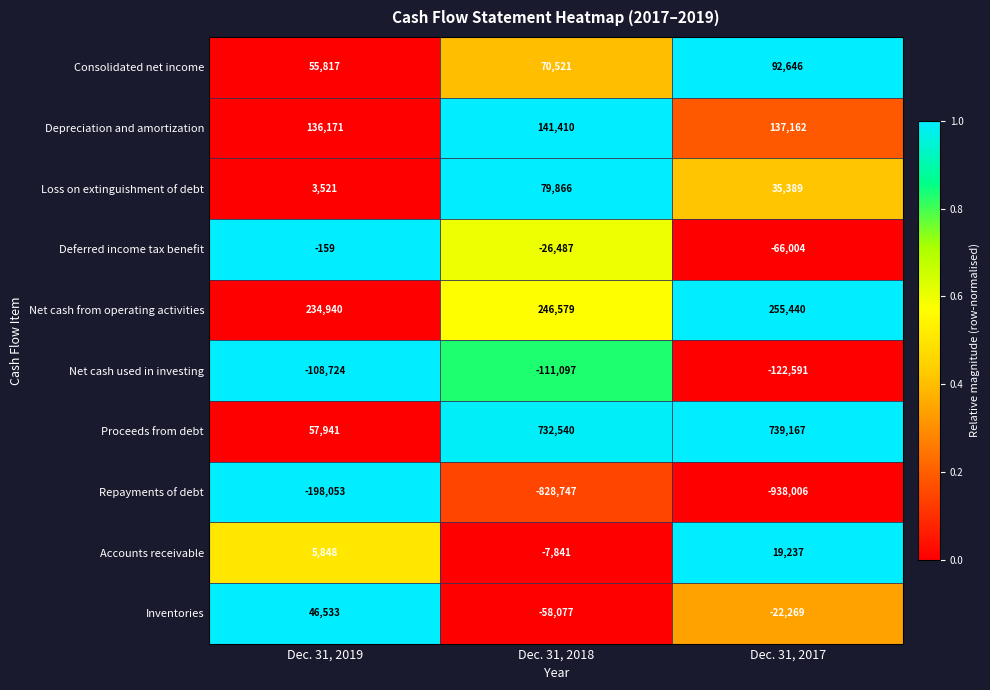

Reading left to right, list all the values displayed in this chart.

Consolidated net income: Dec. 31, 2019=55817	Dec. 31, 2018=70521	Dec. 31, 2017=92646
Depreciation and amortization: Dec. 31, 2019=136171	Dec. 31, 2018=141410	Dec. 31, 2017=137162
Loss on extinguishment of debt: Dec. 31, 2019=3521	Dec. 31, 2018=79866	Dec. 31, 2017=35389
Deferred income tax benefit: Dec. 31, 2019=-159	Dec. 31, 2018=-26487	Dec. 31, 2017=-66004
Net cash from operating activities: Dec. 31, 2019=234940	Dec. 31, 2018=246579	Dec. 31, 2017=255440
Net cash used in investing: Dec. 31, 2019=-108724	Dec. 31, 2018=-111097	Dec. 31, 2017=-122591
Proceeds from debt: Dec. 31, 2019=57941	Dec. 31, 2018=732540	Dec. 31, 2017=739167
Repayments of debt: Dec. 31, 2019=-198053	Dec. 31, 2018=-828747	Dec. 31, 2017=-938006
Accounts receivable: Dec. 31, 2019=5848	Dec. 31, 2018=-7841	Dec. 31, 2017=19237
Inventories: Dec. 31, 2019=46533	Dec. 31, 2018=-58077	Dec. 31, 2017=-22269